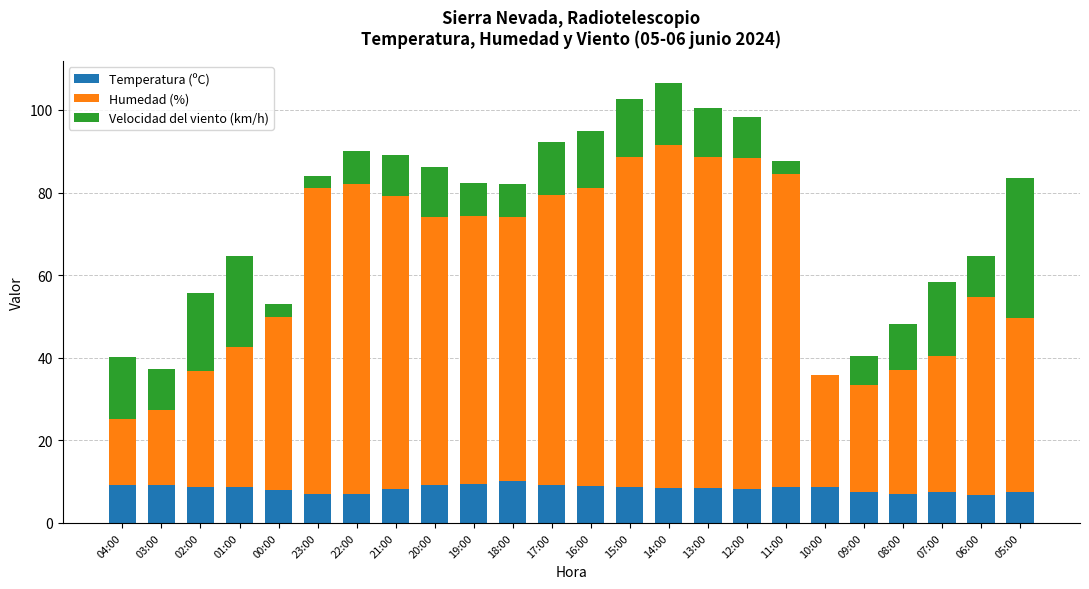

The Temperatura (ºC) series shows 6.7 at 06:00. True or false?

True